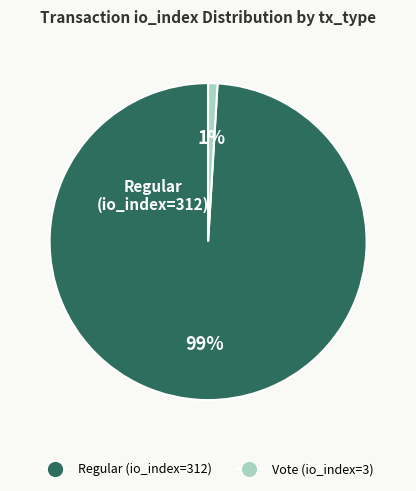

Which slice is the smallest?

Vote (io_index=3)